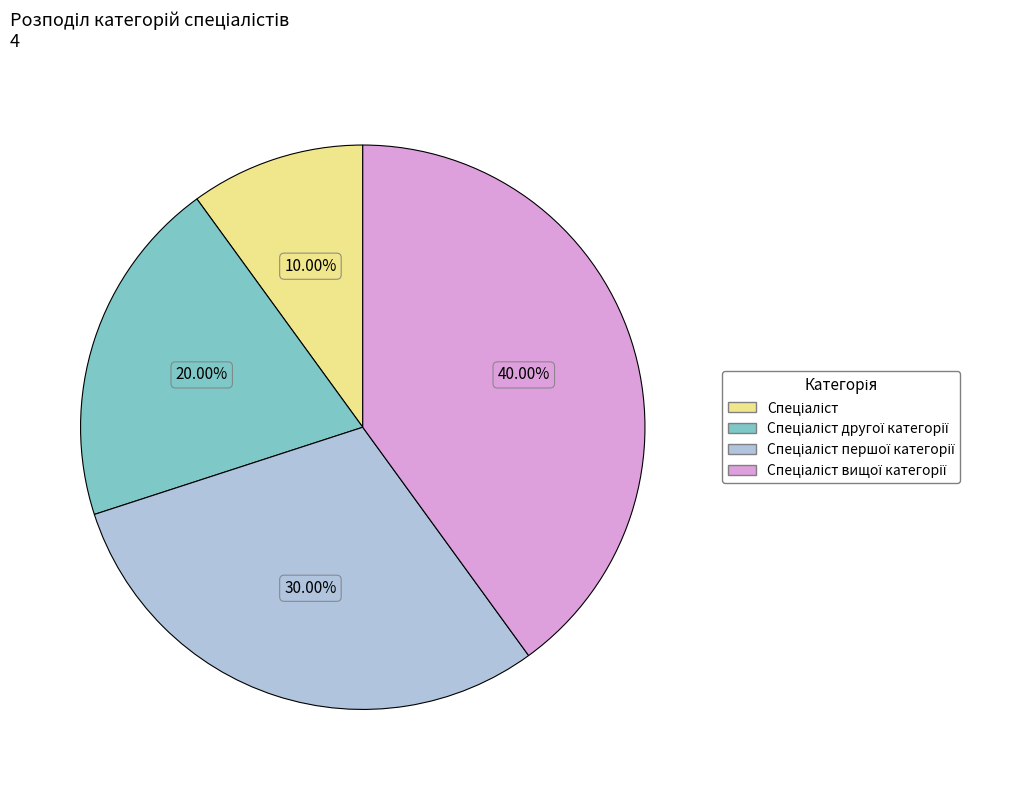

Is there a majority slice in this chart?

No